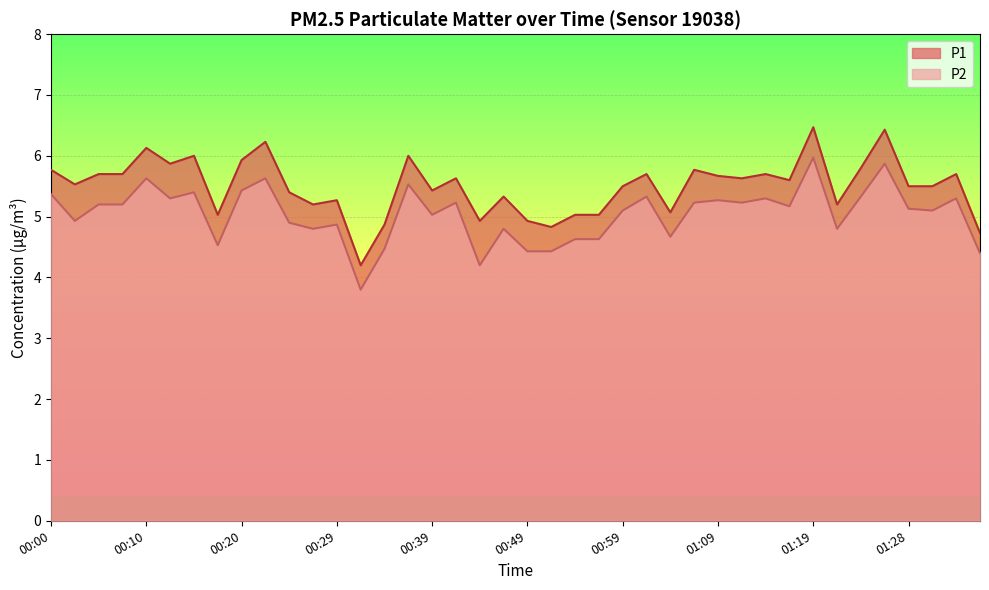

True or false: P1 has a value of 1.6 at 00:10.

False